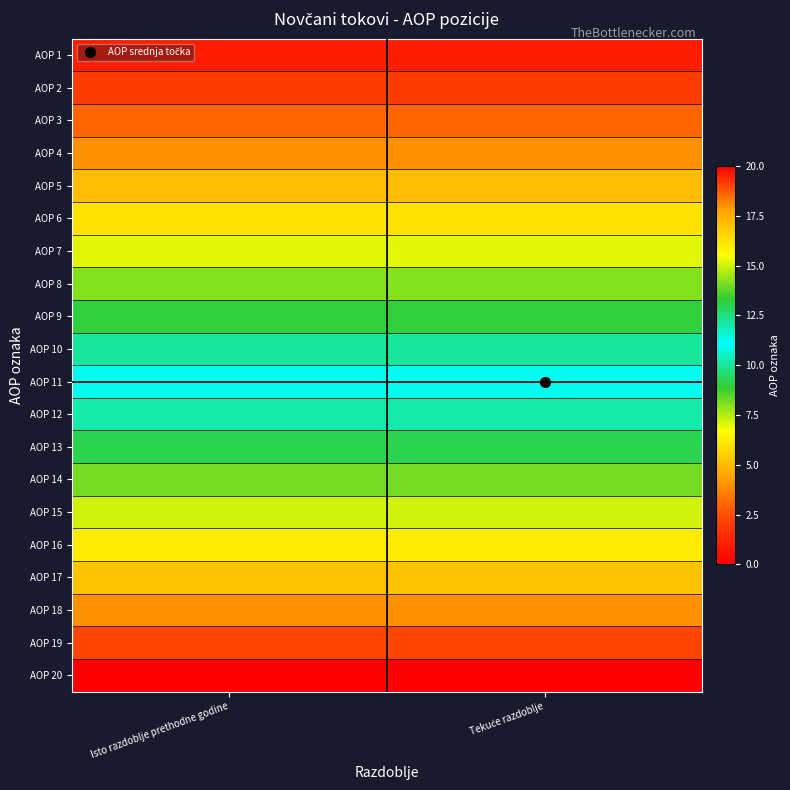

Which category has the highest value across all series?

Isto razdoblje prethodne godine